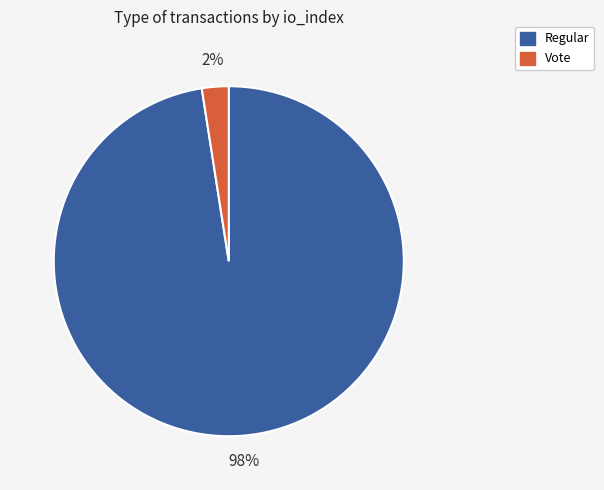

Which category accounts for the majority?

Regular